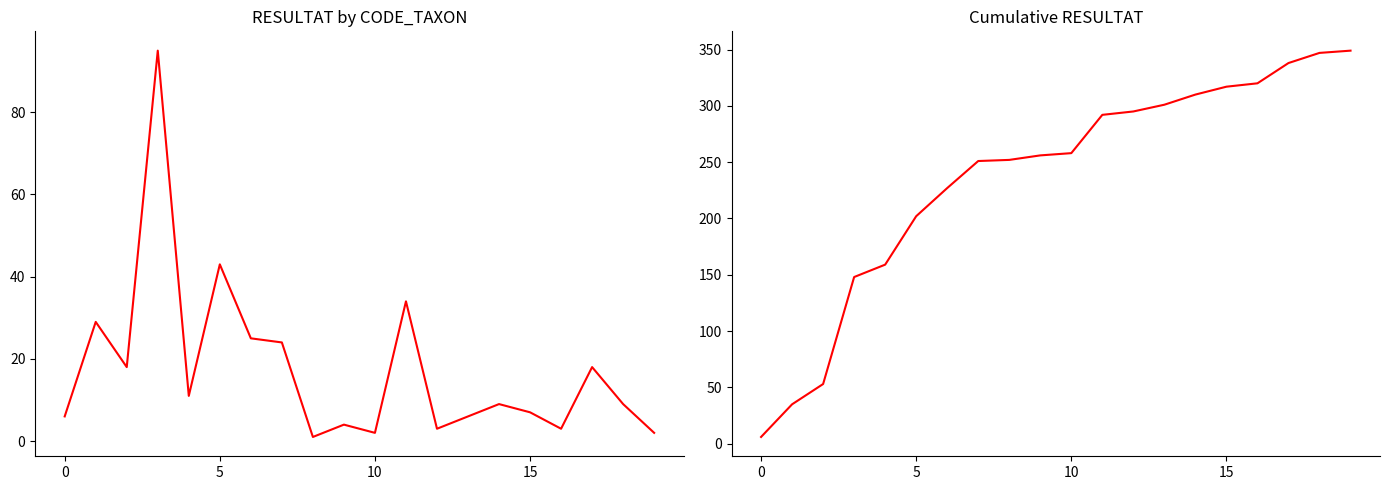

The value of Cumulative RESULTAT at 6 is 399. True or false?

False